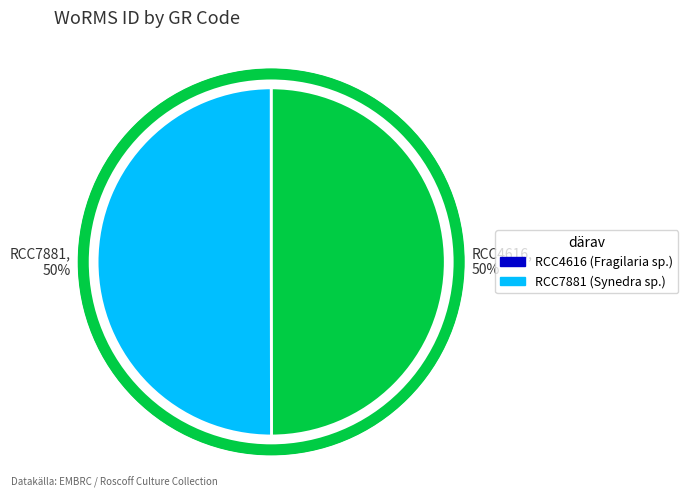

Count the number of slices in the pie.

2